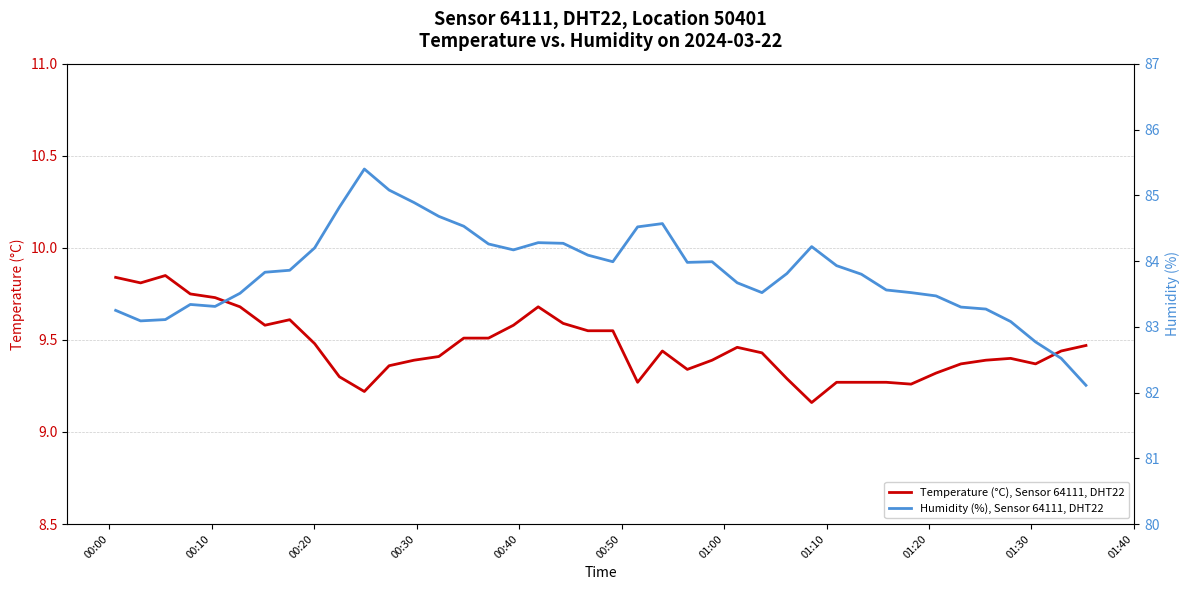

What is the difference between the highest and lowest values at 01:10?

74.2